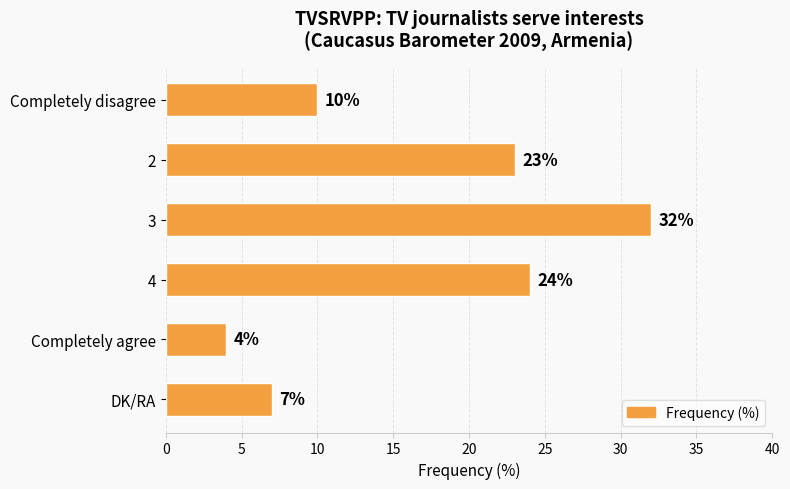

Which label corresponds to the largest value in the chart?

3